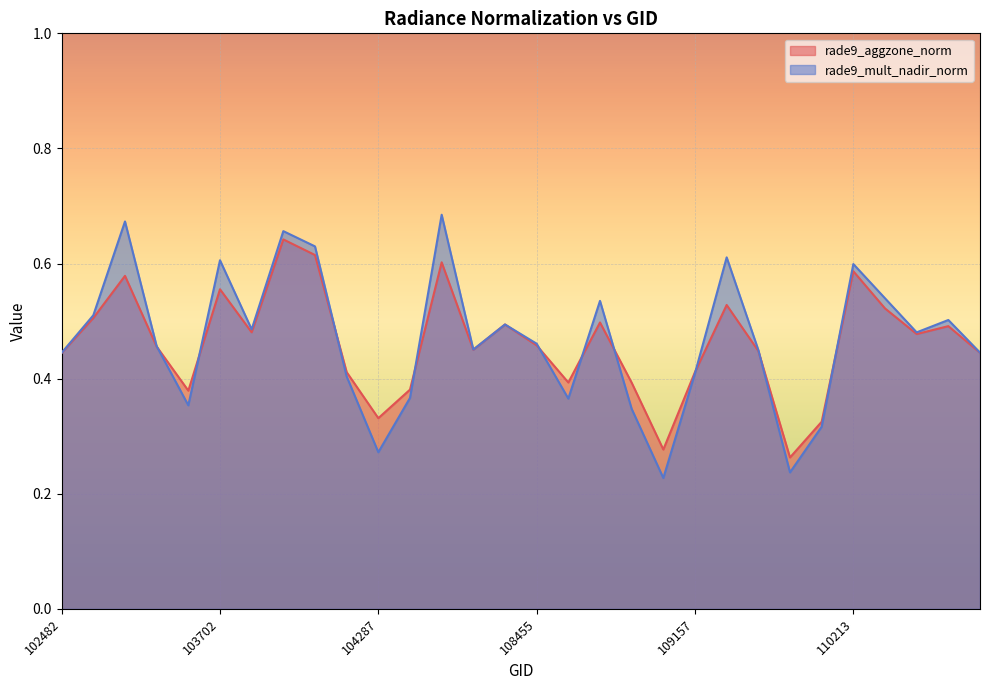

How many interior local valleys does the rade9_aggzone_norm series have?

8